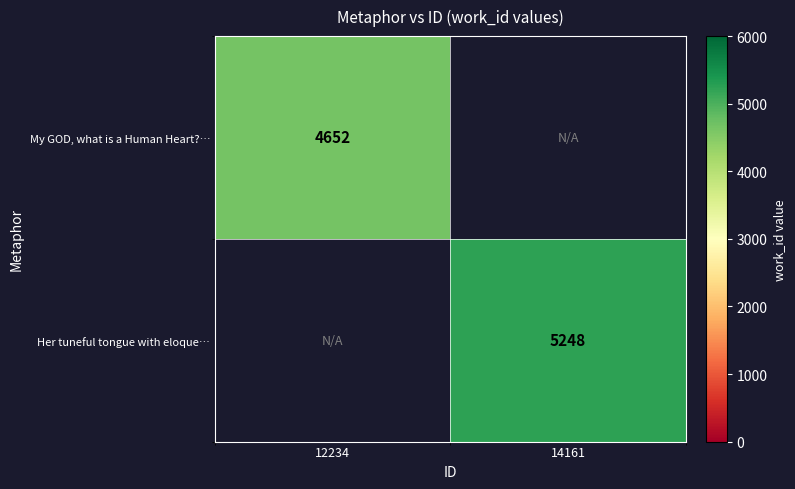

Is it true that My GOD, what is a Human Heart?… equals 4652 at 12234?

True